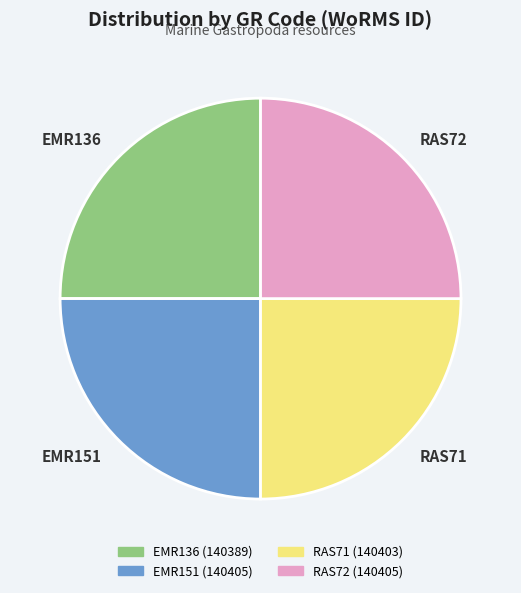

What is the ratio of the value at RAS72 to the value at RAS71?

1.0